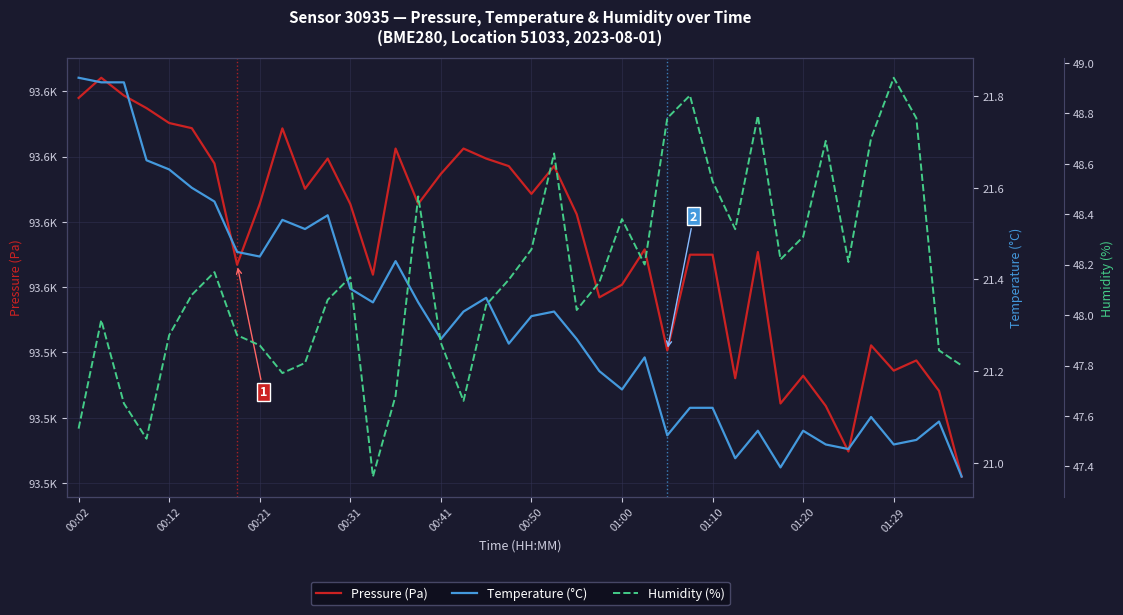

Which series has the largest total across all categories?

Pressure (Pa)